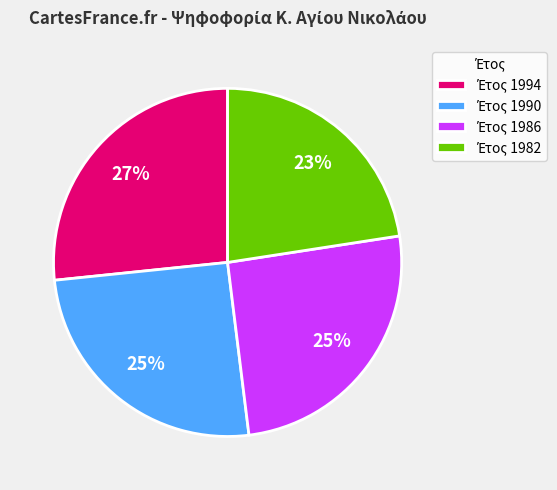

How many segments does this pie chart have?

4